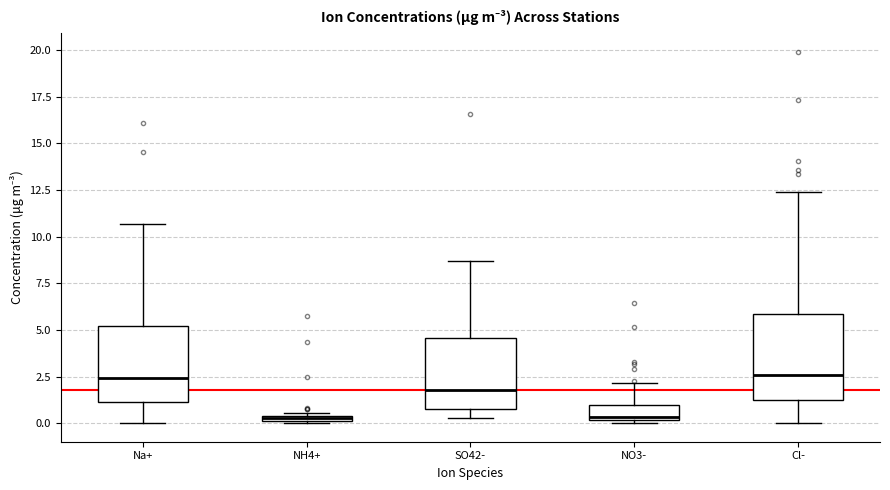

Where does the upper whisker of the box for SO42- end on the y-axis? The values are not printed on the chart, so give them approximately, as read against the axis.

8.5